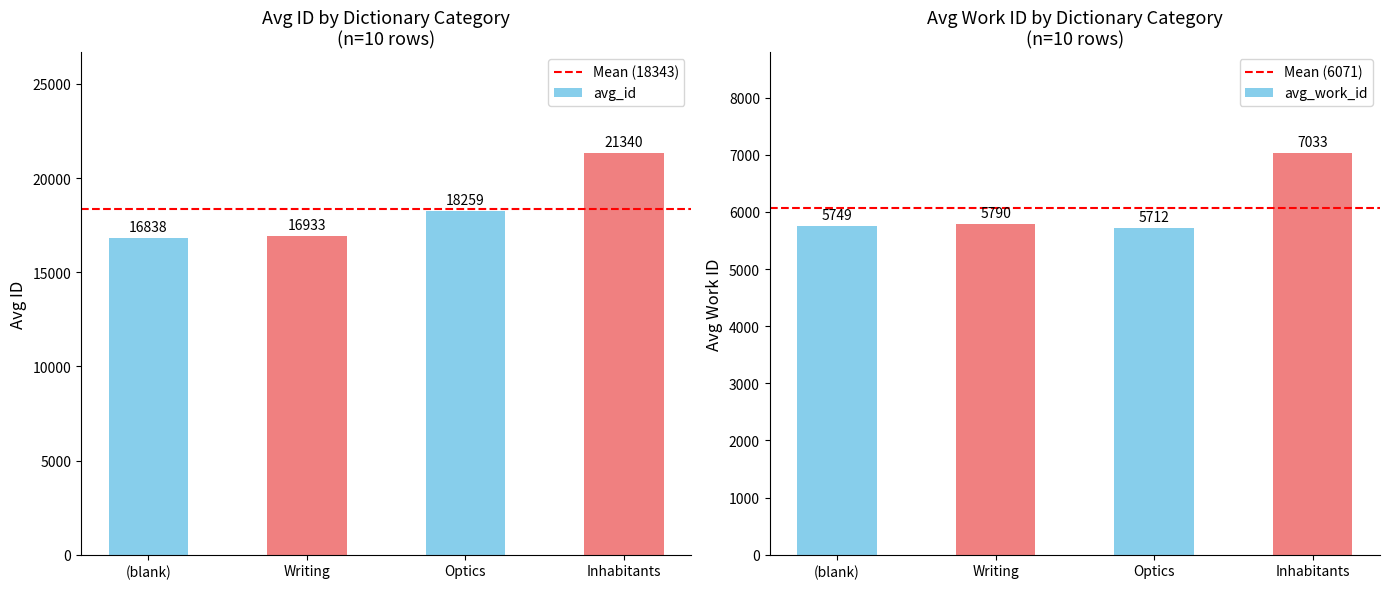

List the series in order of their peak value, highest first.

avg_id, avg_work_id